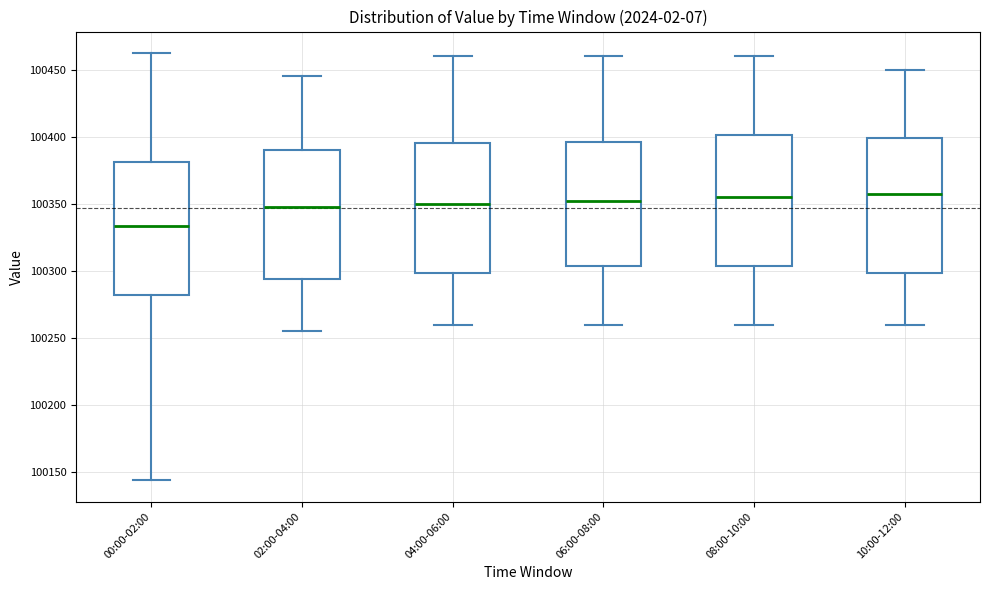

Which box has the lowest median line?

00:00-02:00